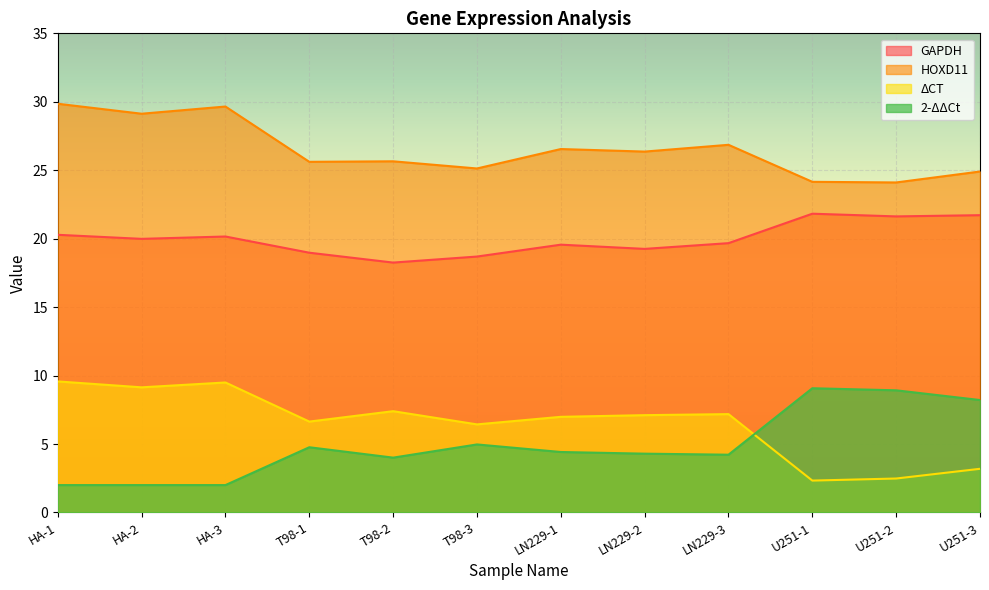

What is the value of the 2-ΔΔCt point at the 7th from the left?

4.4